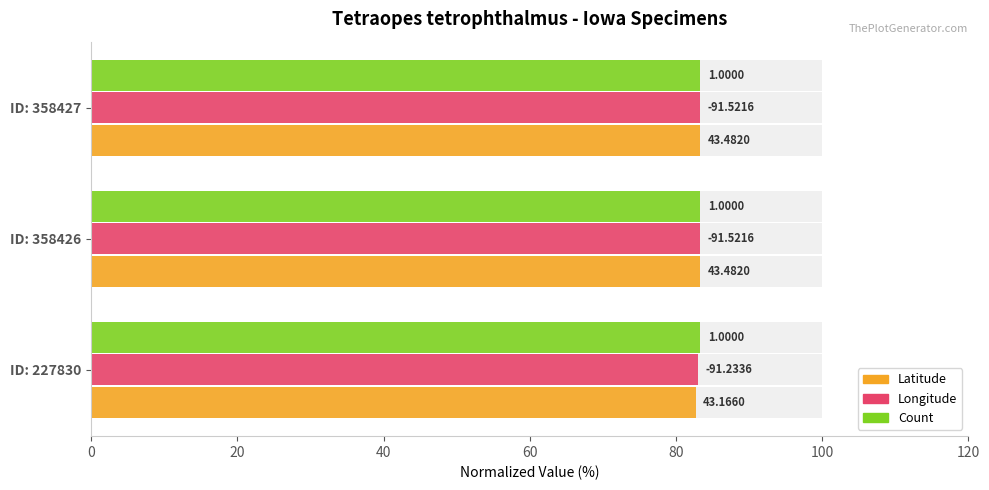

Is it true that Latitude equals 38.2 at ID: 358427?

False